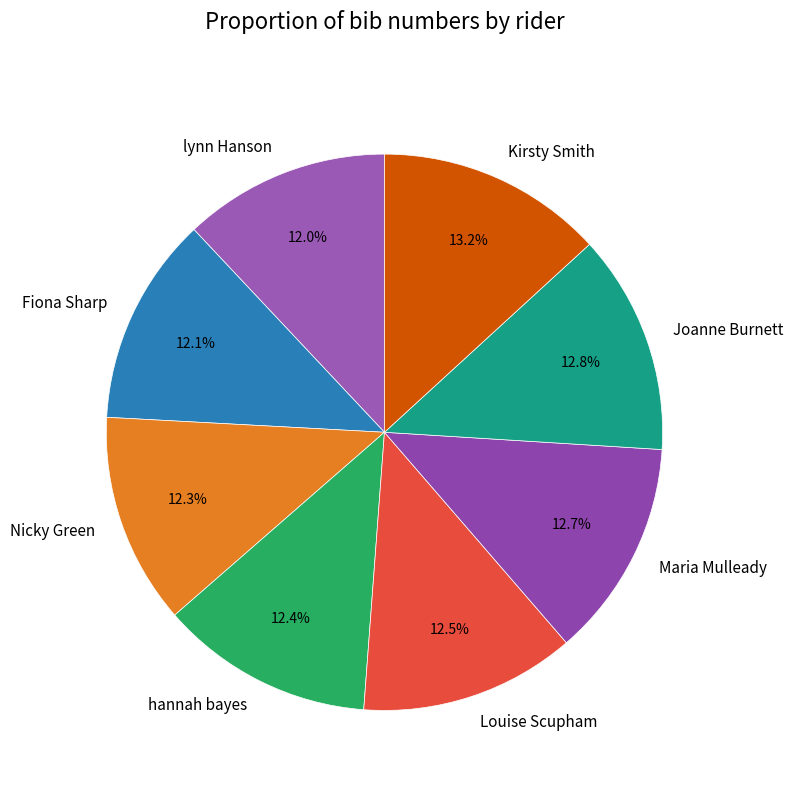

Is Louise Scupham the majority of the pie?

No